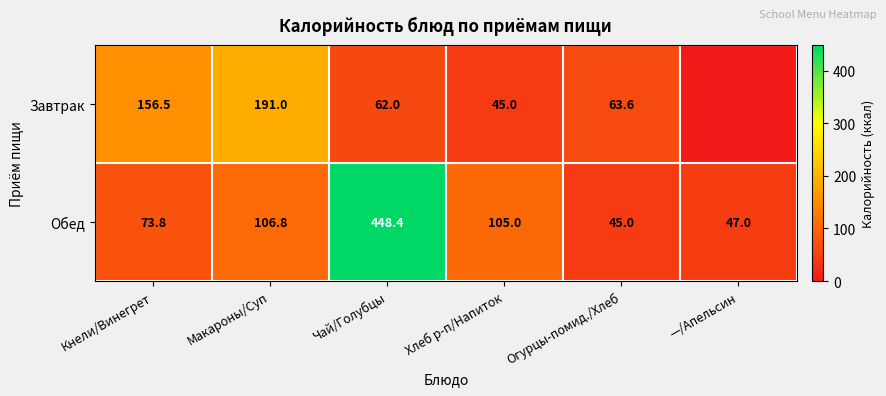

How many categories are shown in the chart?

6